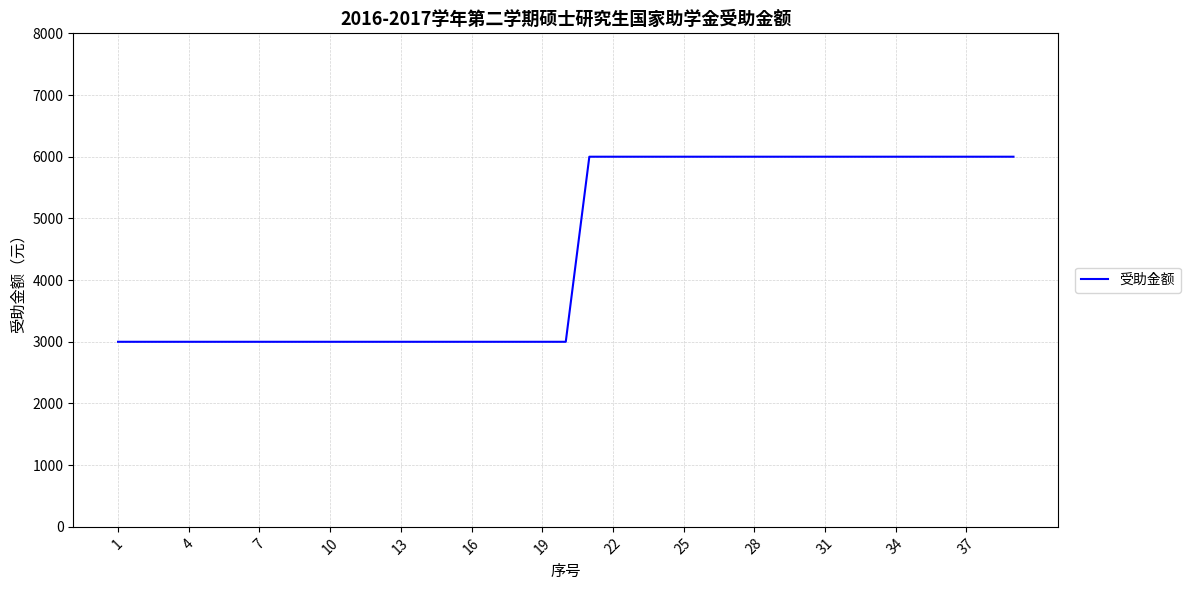

How many categories are shown in the chart?

39